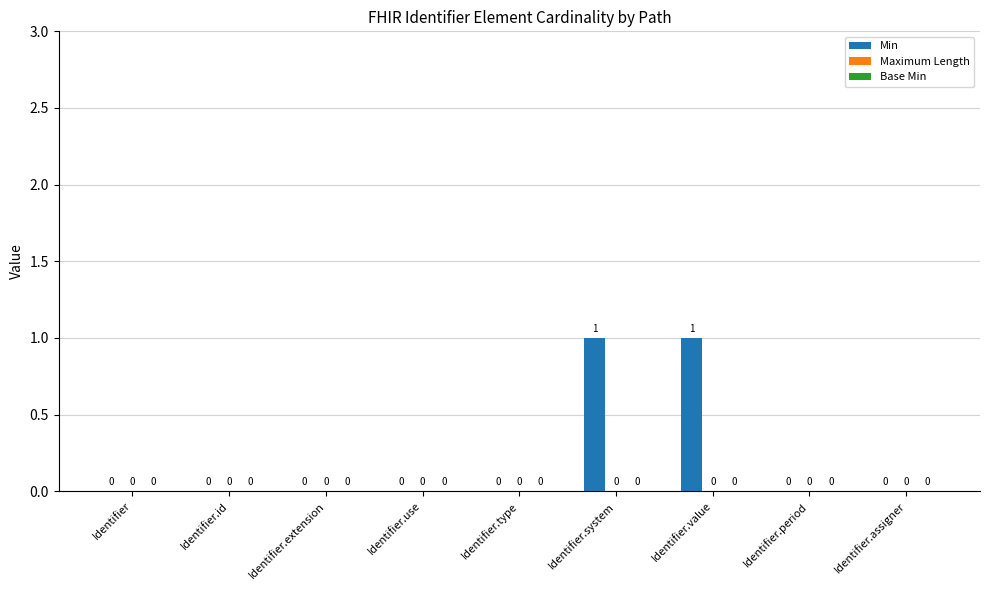

How many values are between 0 and 1?

9